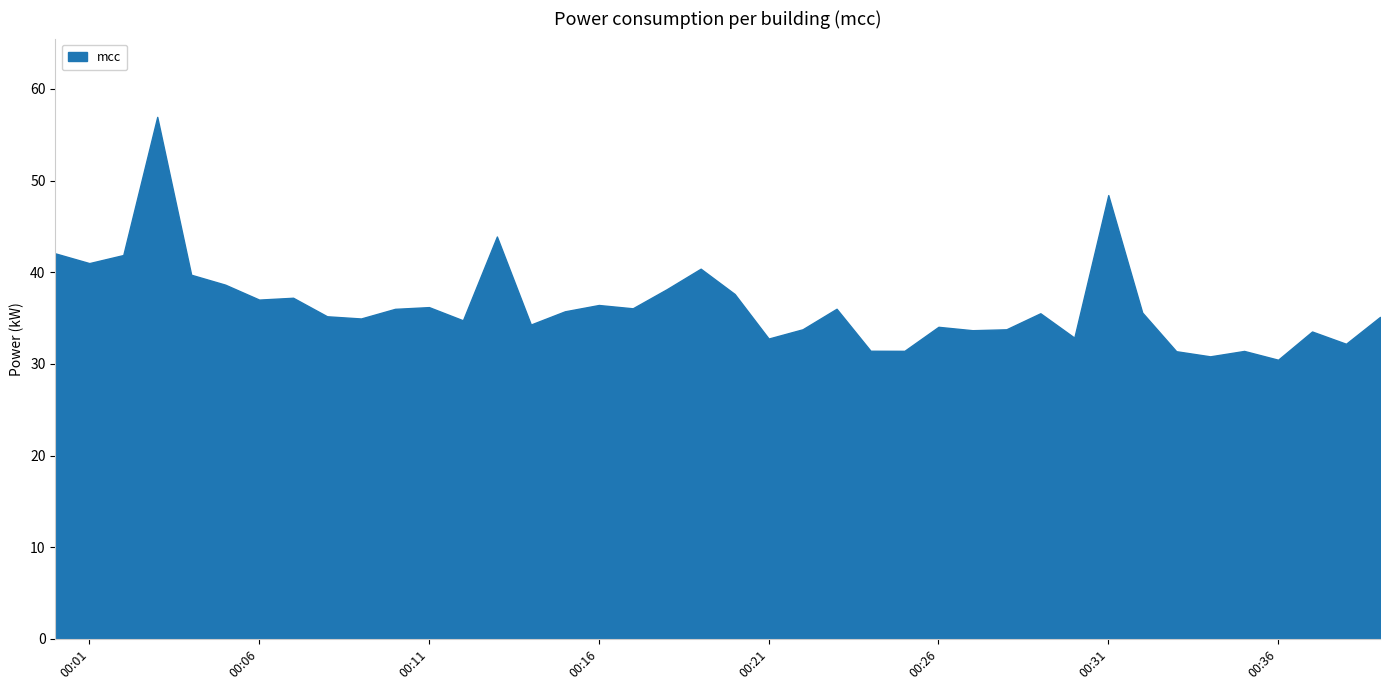

What is the greatest value displayed?

56.9